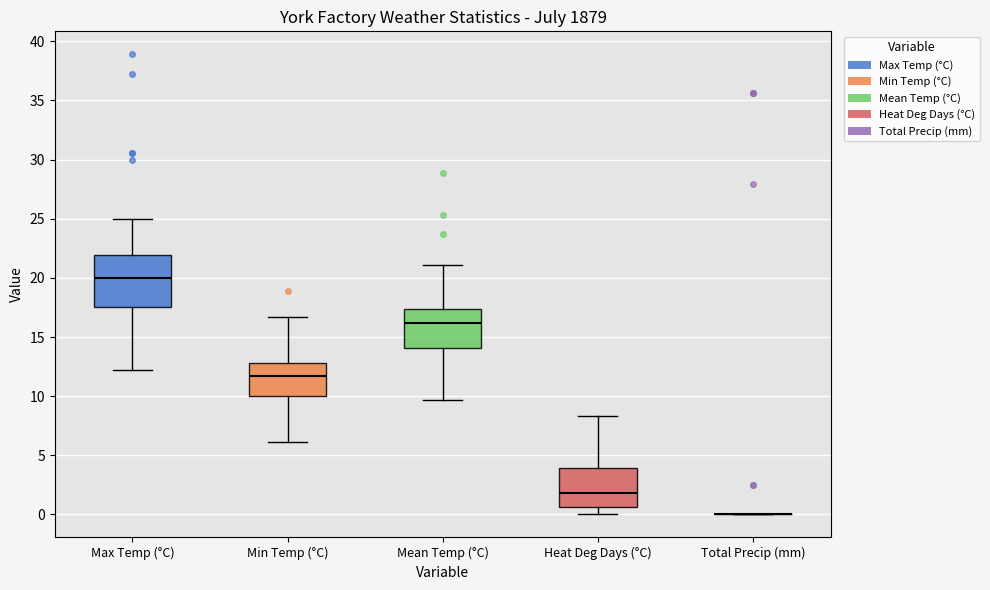

Which box is the tallest, from its lower edge to its upper edge?

Max Temp (°C)